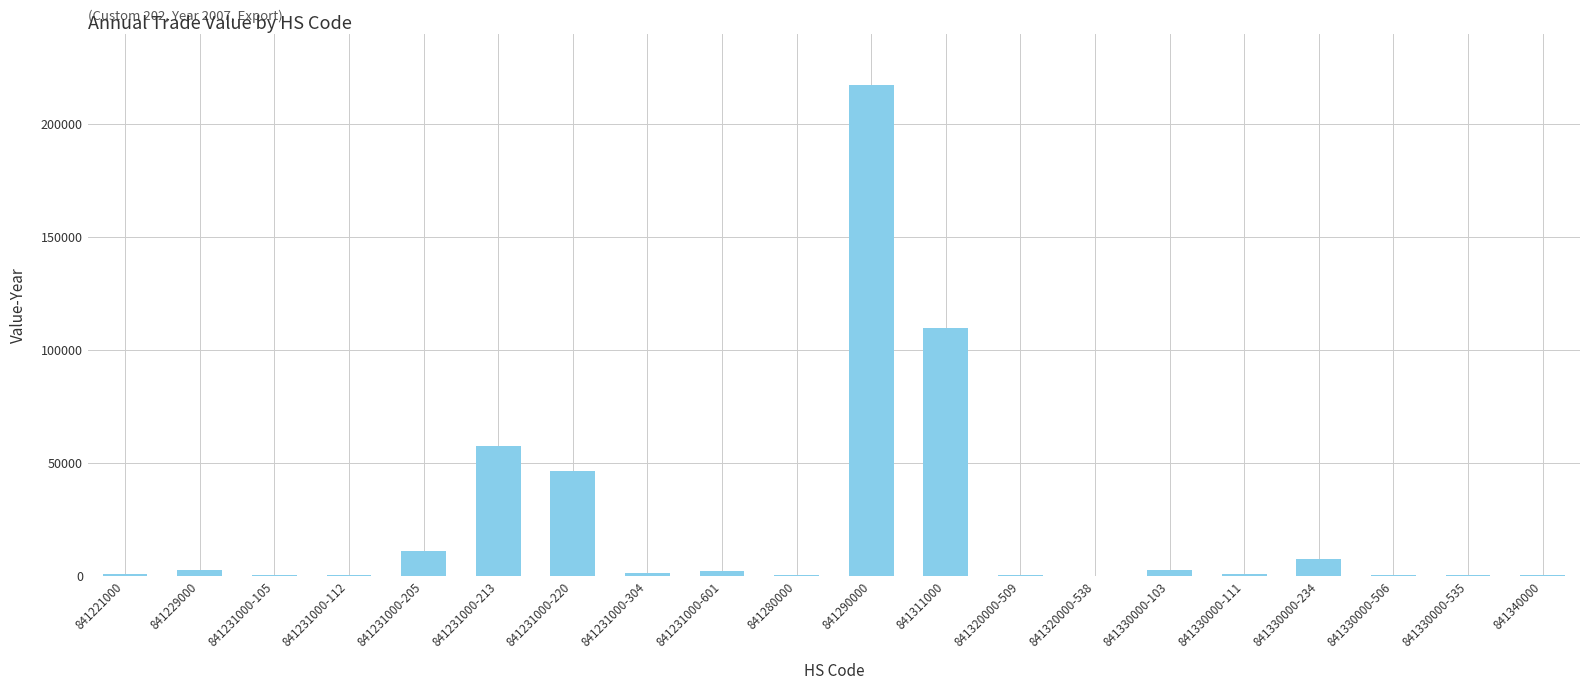

What is the ratio of the value at 841330000-535 to the value at 841231000-601?

0.1